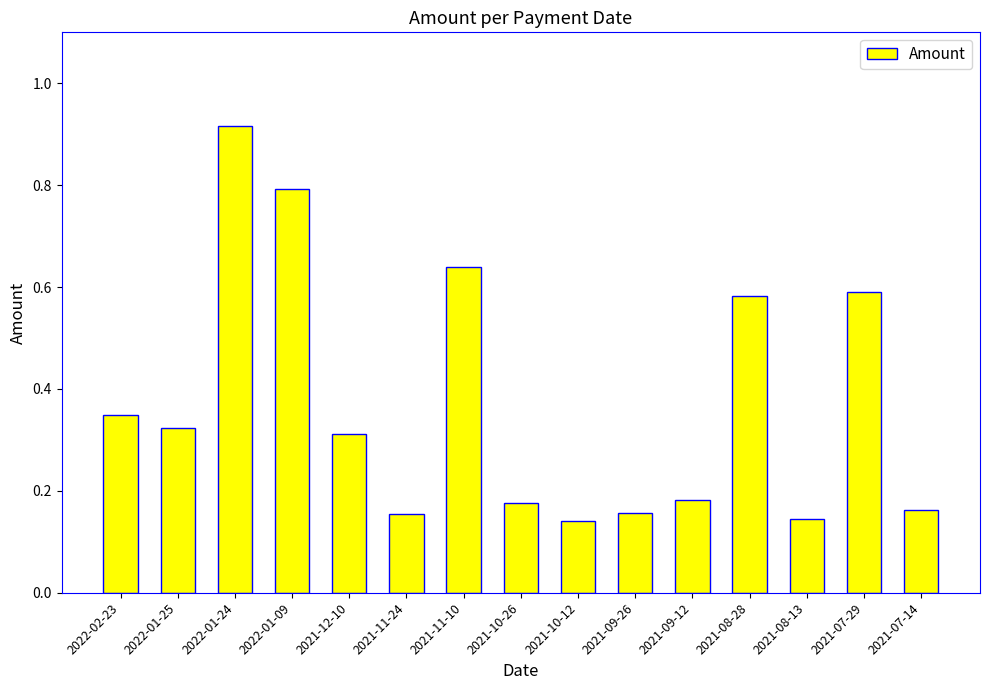

What is the label of the 2nd bar from the right?

2021-07-29